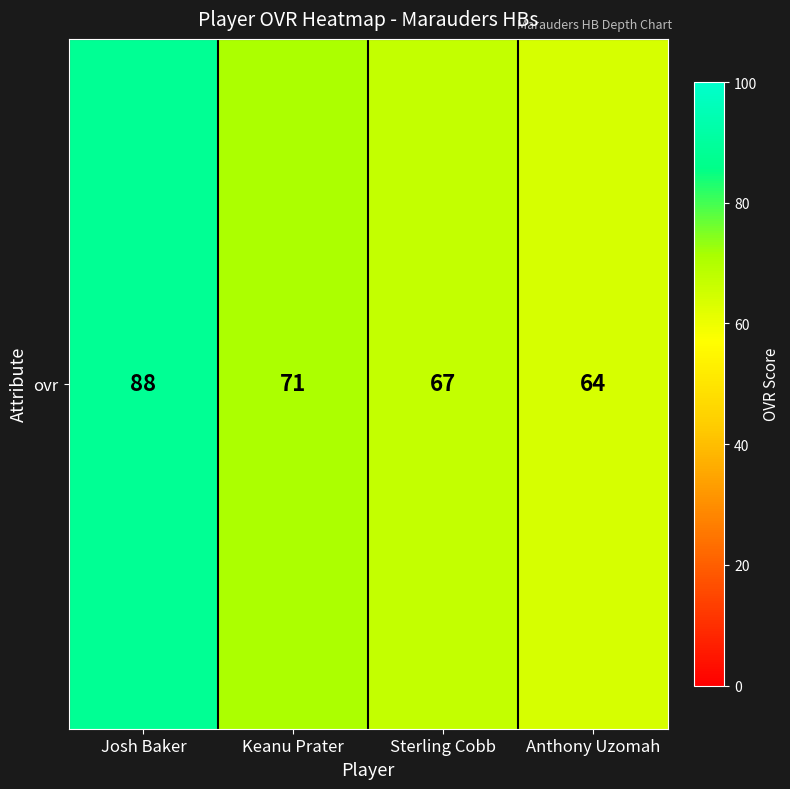

What is the change in value from Keanu Prater to Anthony Uzomah?

-7